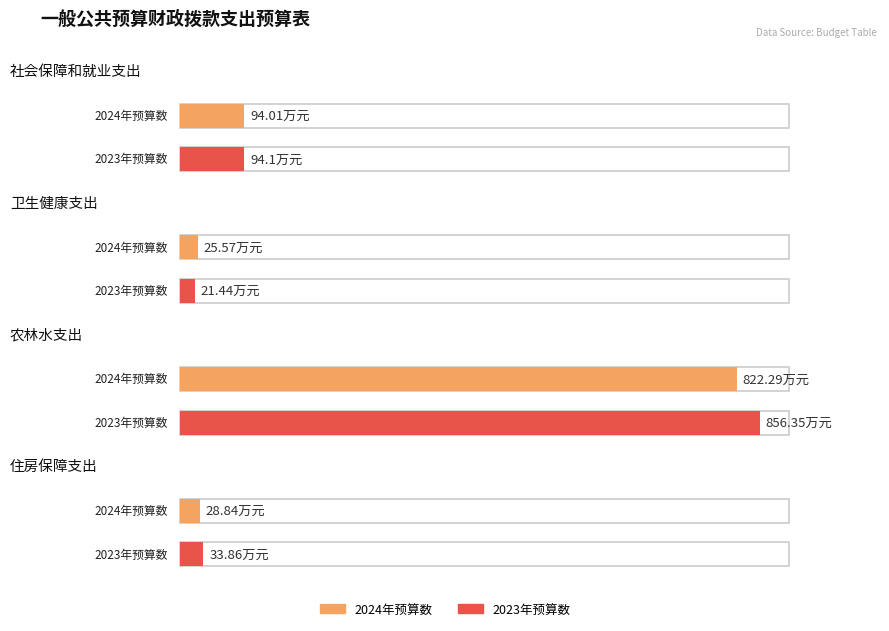

True or false: 2024年预算数（总计） has a value of 25.6 at 卫生健康支出.

True